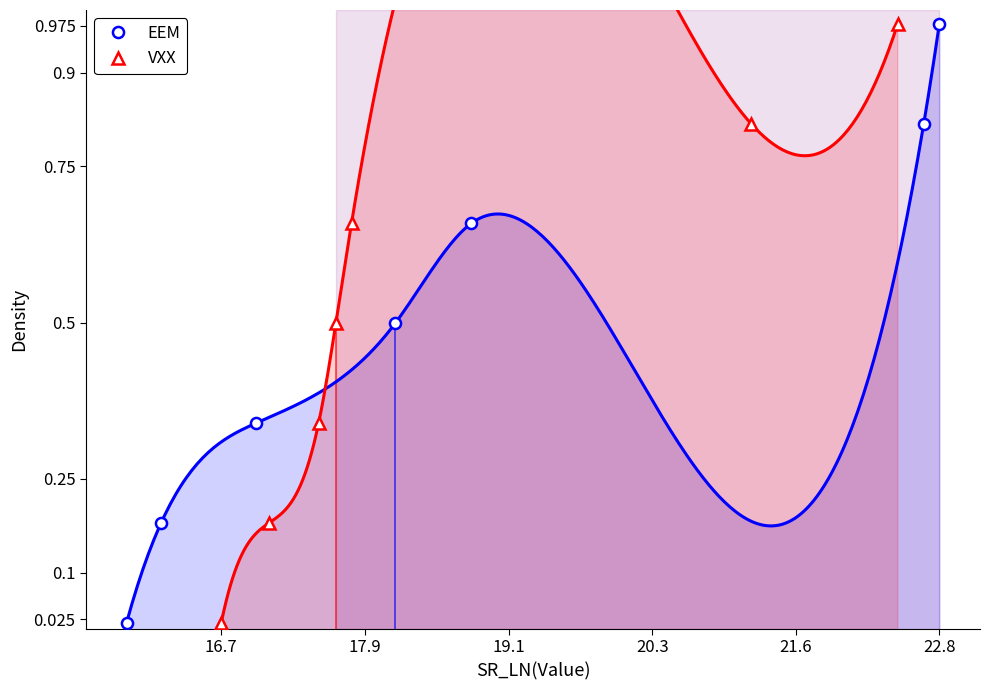

Reading left to right, list all the values displayed in this chart.

EEM: 0.0	0.2	0.3	0.5	0.7	0.8	1.0
VXX: 0.0	0.2	0.3	0.5	0.7	0.8	1.0